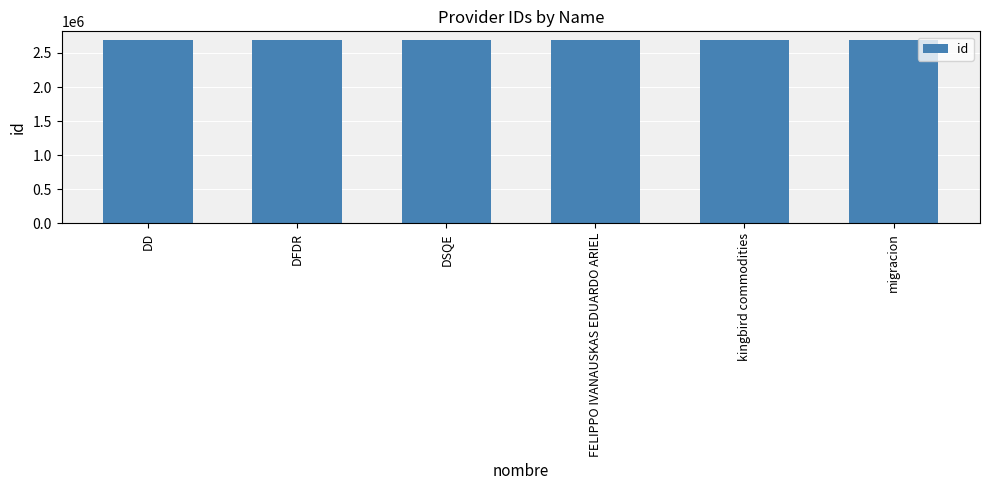

What is the value of the 3rd bar from the left?

2682489